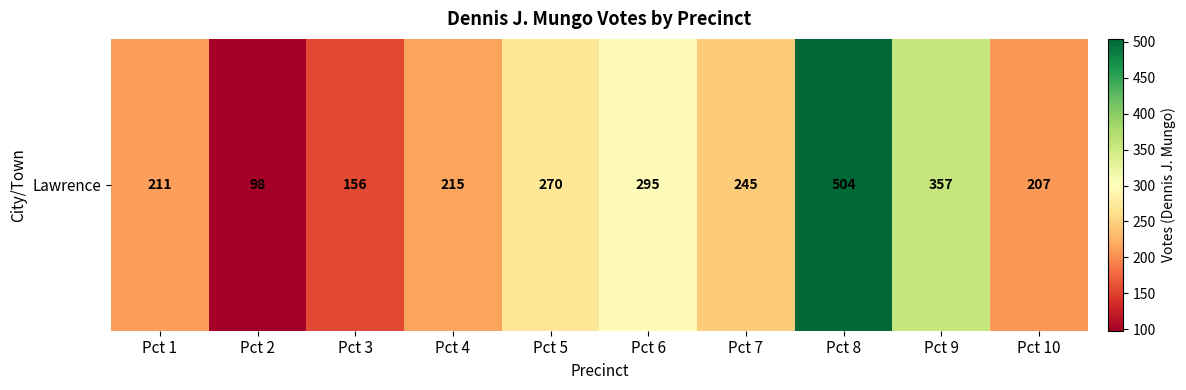

What is the greatest value displayed?

504